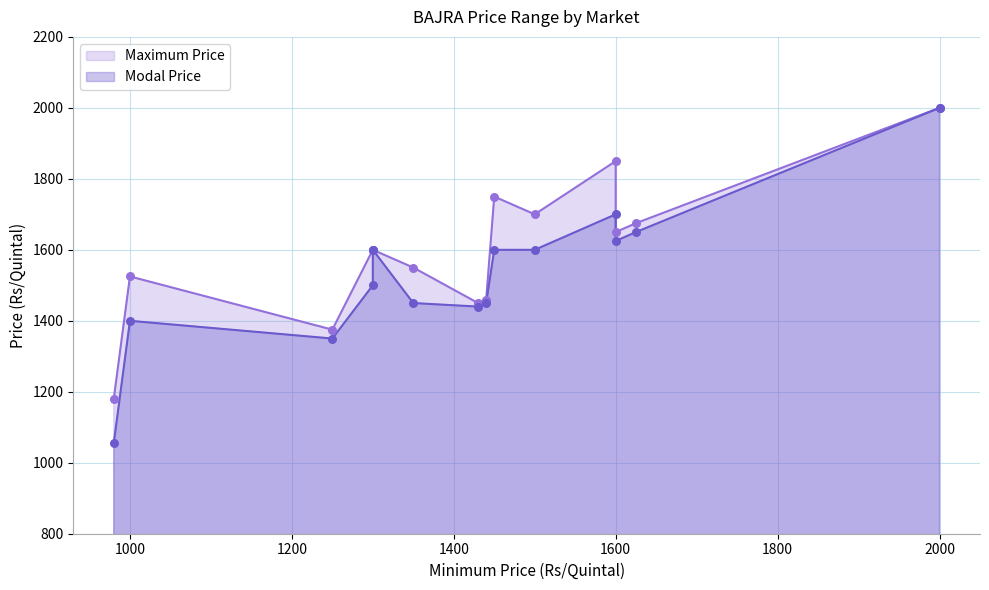

What are all the series names shown in the legend?

Maximum Price, Modal Price